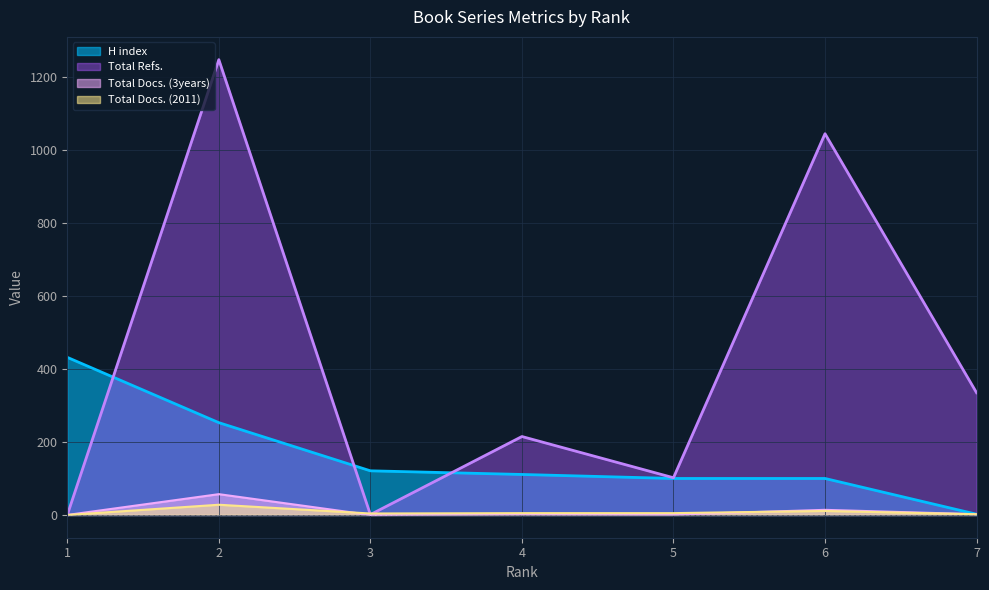

Reading left to right, transcribe all the data shown in this chart.

H index: 432	253	121	111	100	100	2
Total Docs. (3years): 0	57	0	2	1	14	2
Total Refs.: 0	1248	1	215	102	1045	335
Total Docs. (2011): 0	28	4	5	5	11	2